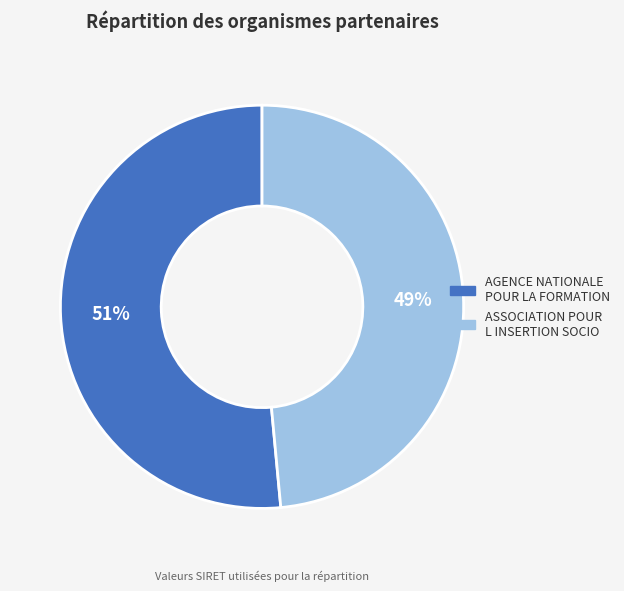

How many slices are in this pie chart?

2